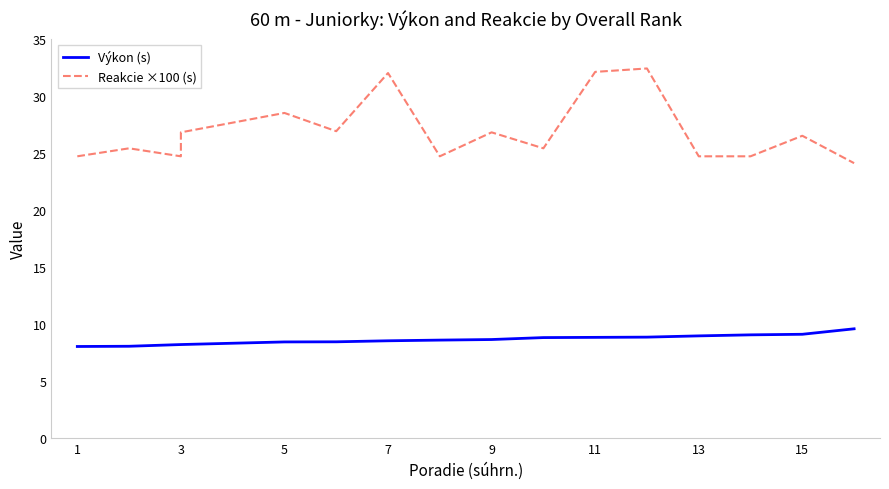

How many lines are shown in the chart?

2